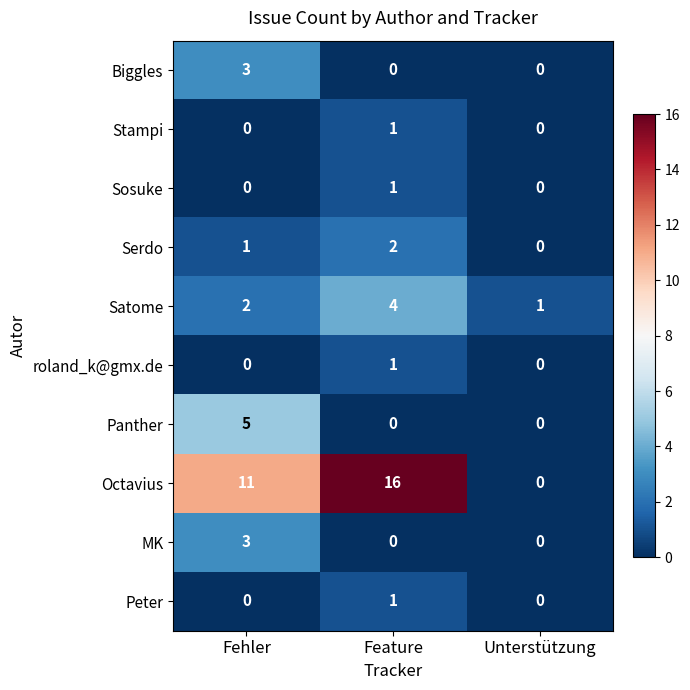

At how many categories does at least one series exceed 15?

1